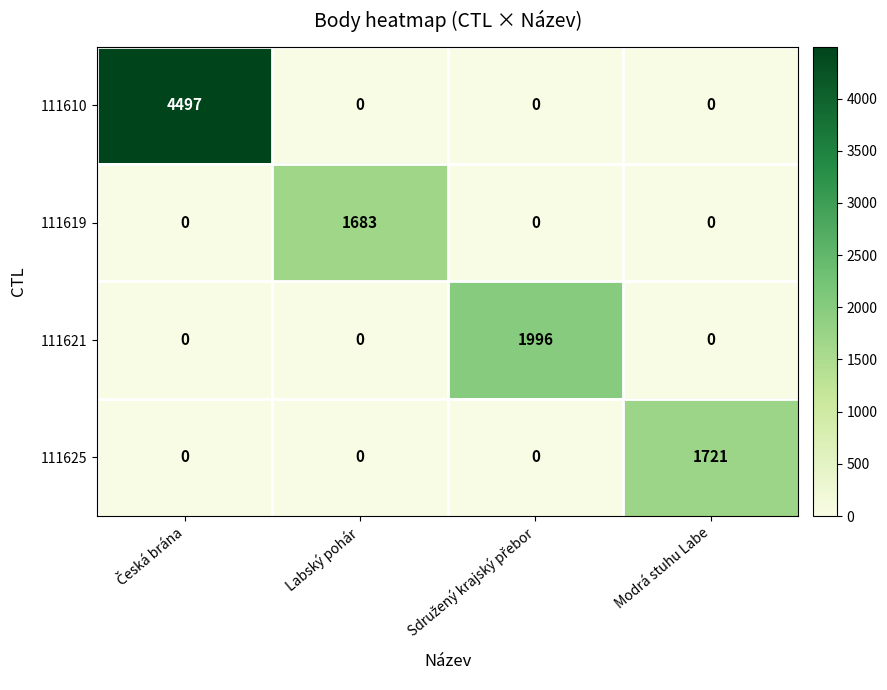

What is the sum of all 111619 values?

1683